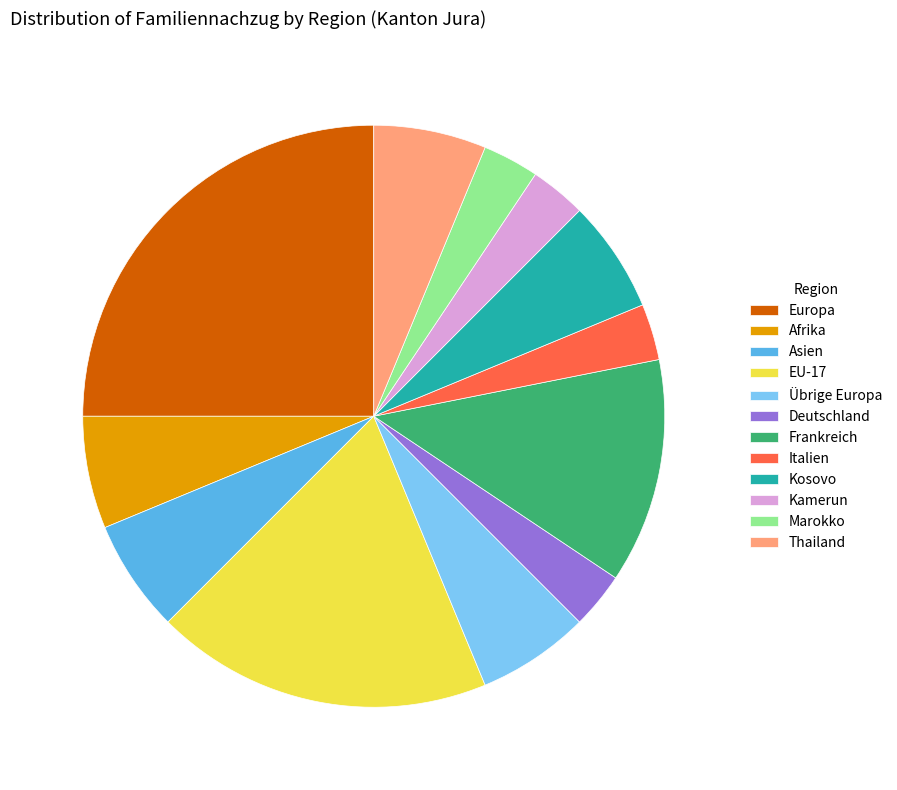

What is the largest slice in the pie chart?

Europa